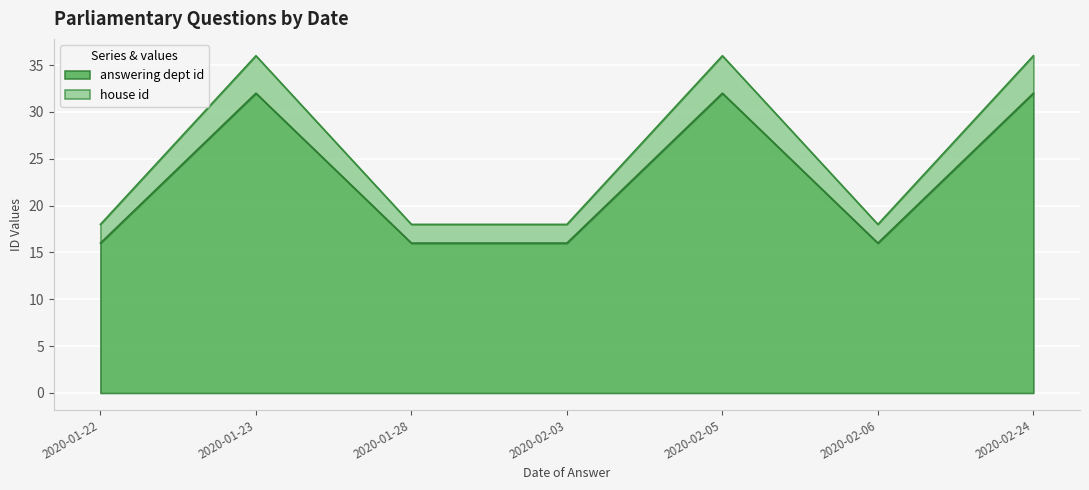

What is the total value across all series at 2020-02-05?

36